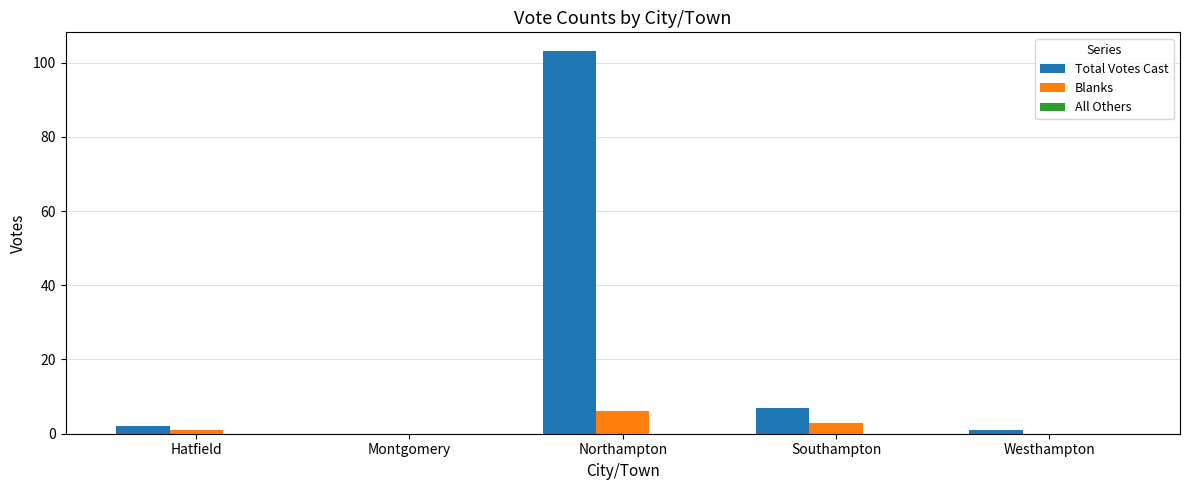

Count the number of data series in this chart.

2